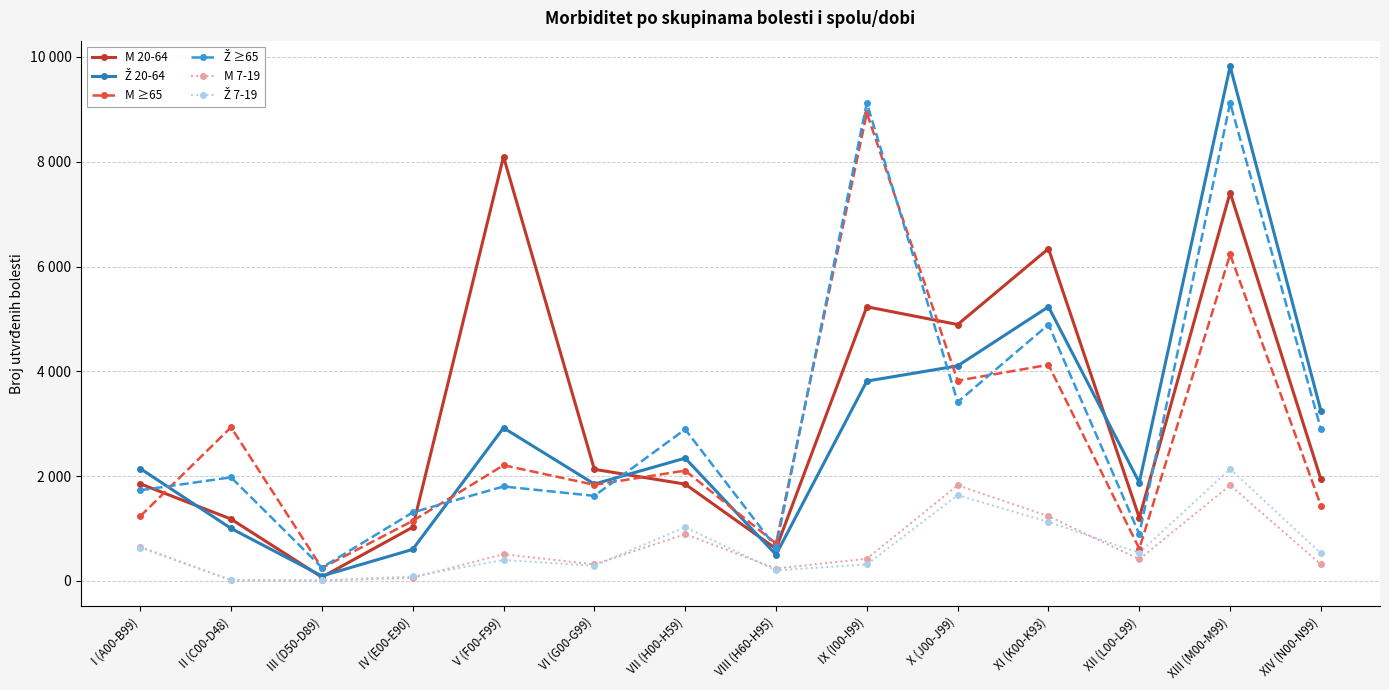

What is the value of the M 7-19 point at the 7th from the left?

891